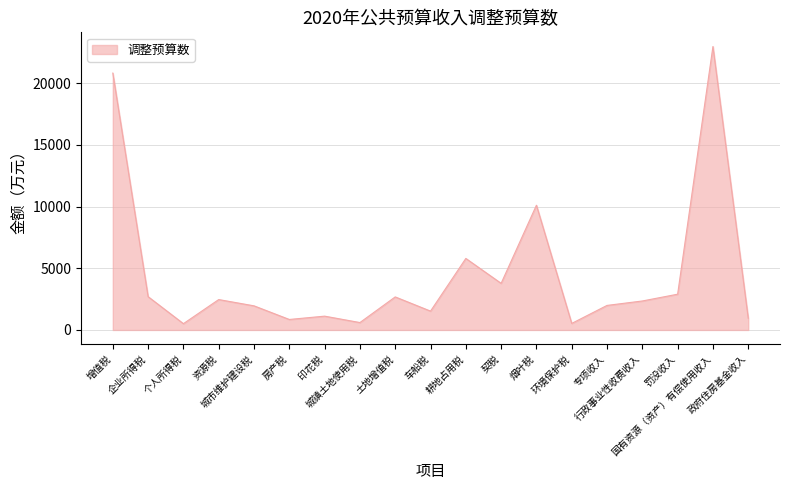

What is the maximum value shown in the chart?

22984